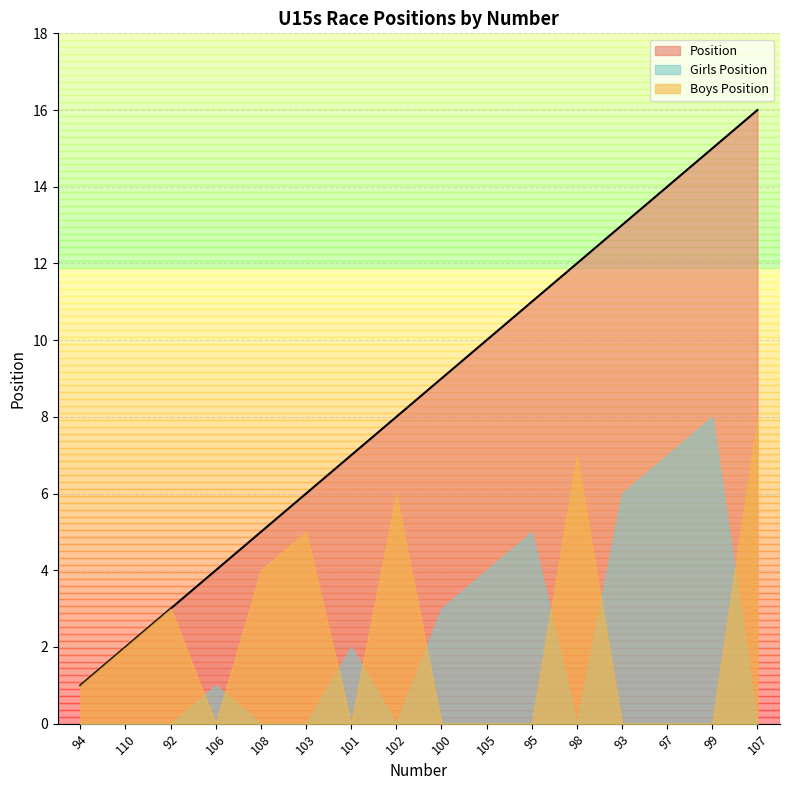

What is the difference between the Position values at 94 and 95?

10